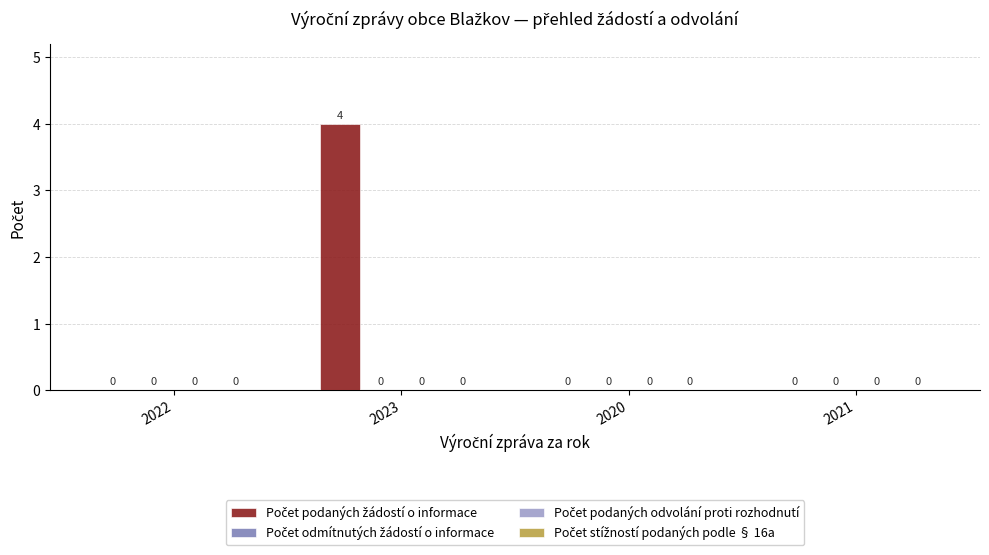

What is the sum of all values?

4